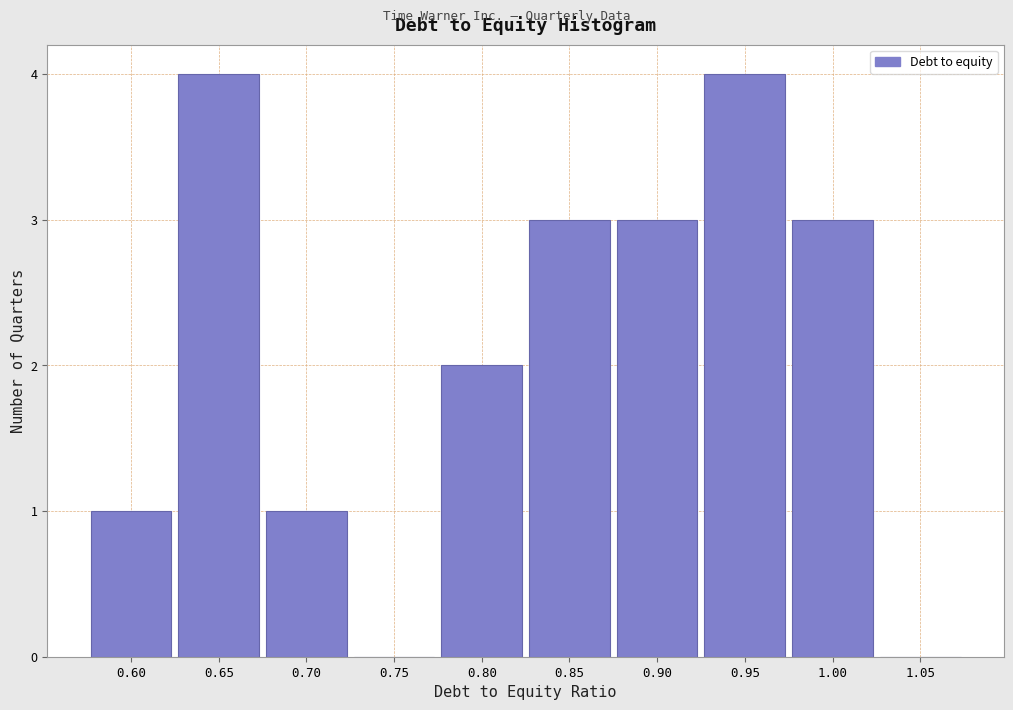

Reading right to left, extract all data points from this chart.

1.05=0	1.00=3	0.95=4	0.90=3	0.85=3	0.80=2	0.75=0	0.70=1	0.65=4	0.60=1